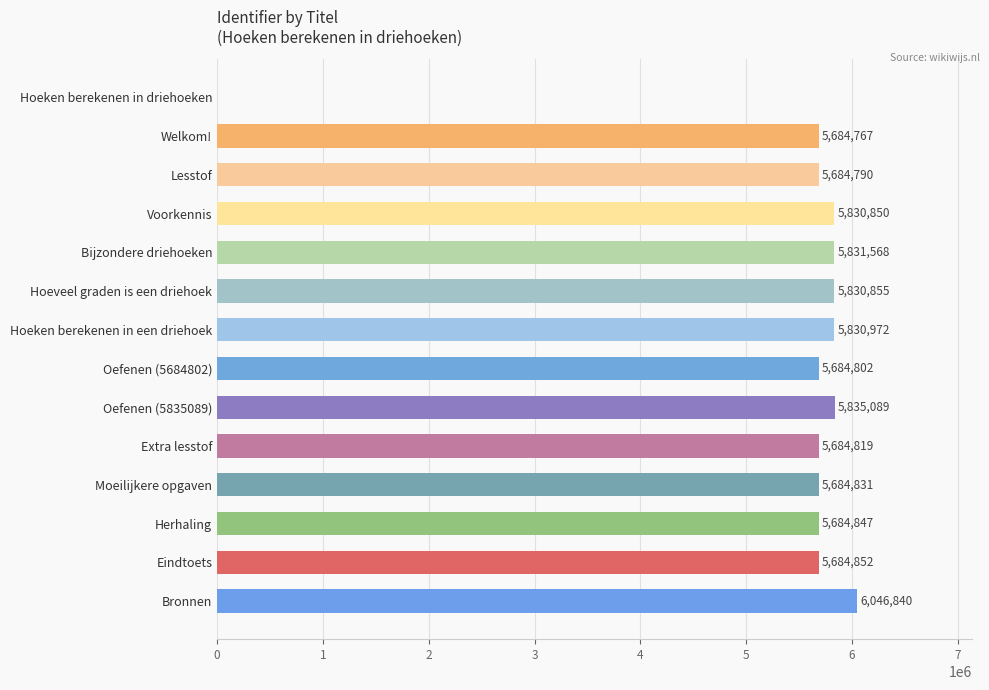

What is the greatest value displayed?

6046840